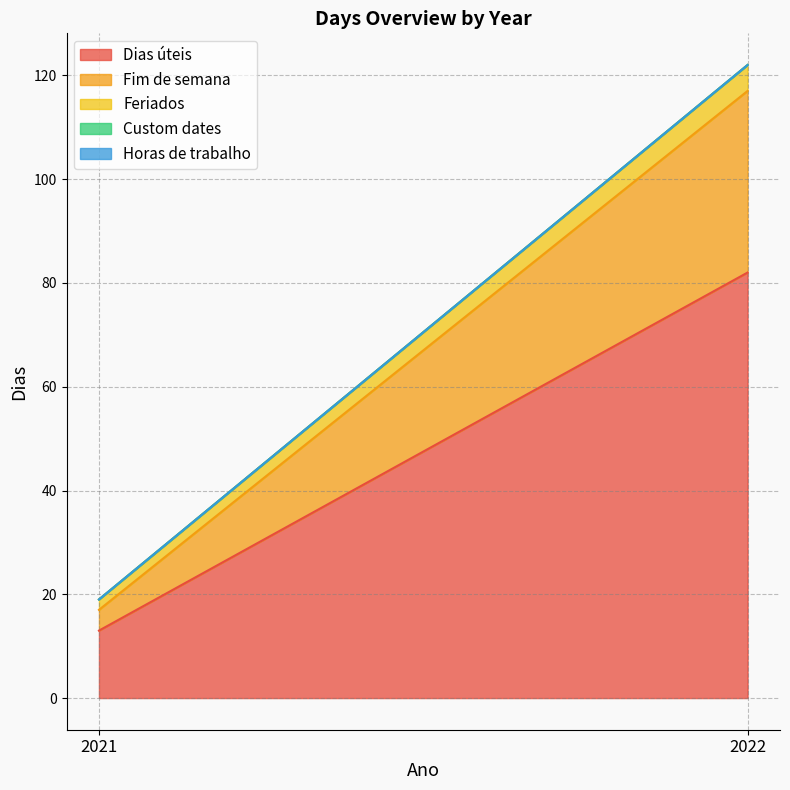

Is it true that Horas de trabalho equals 0 at 2022?

True